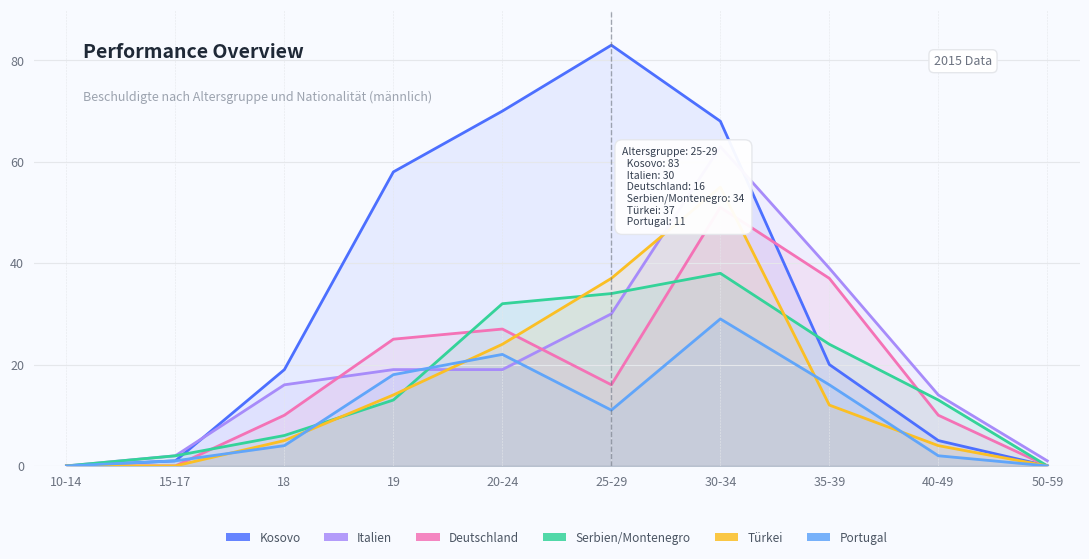

List the labels in order of Deutschland value, largest first.

30-34, 35-39, 20-24, 19, 25-29, 18, 40-49, 10-14, 15-17, 50-59